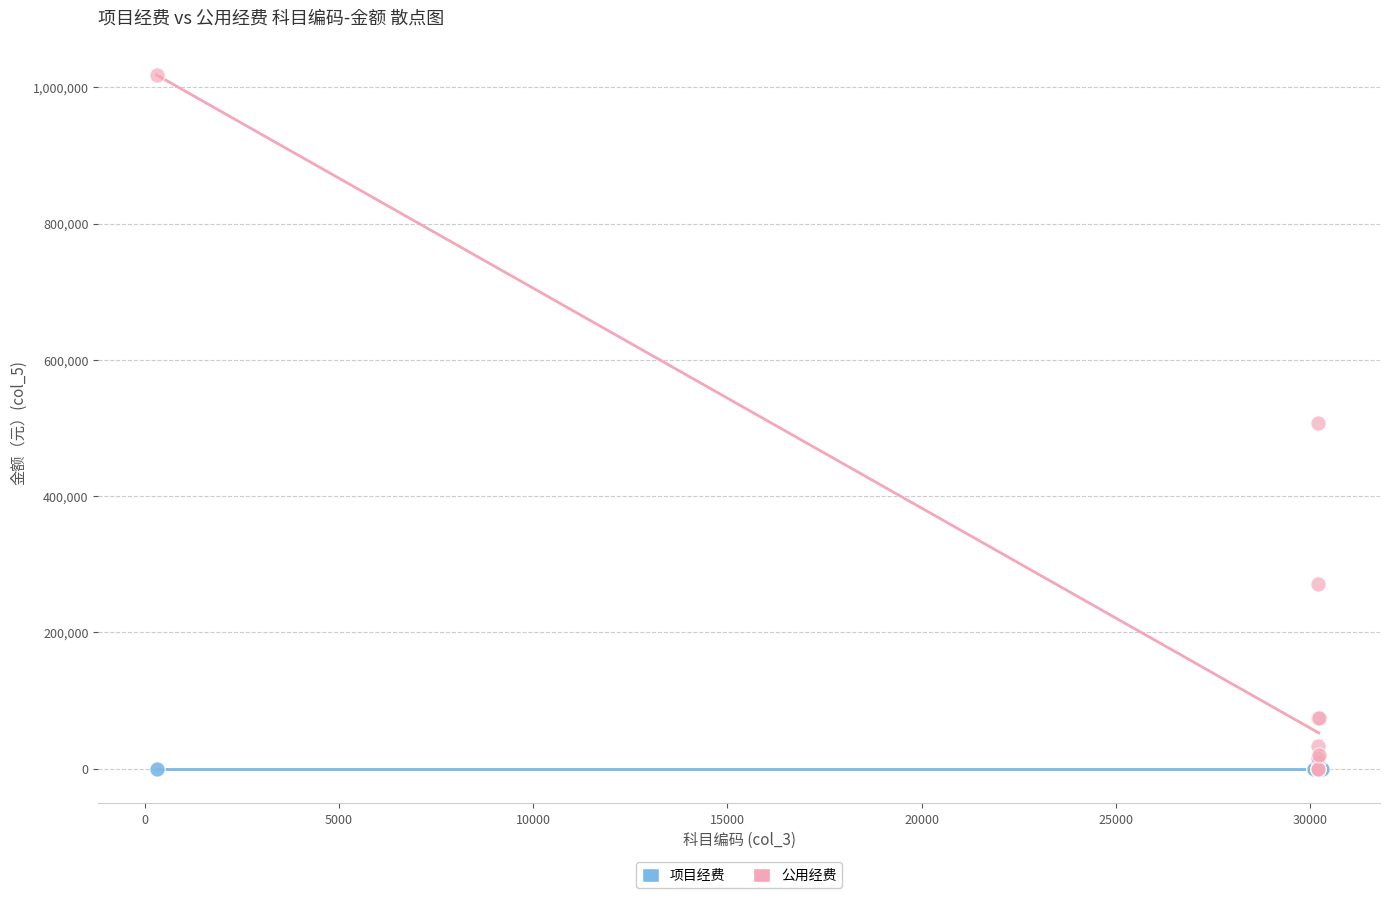

Which series contains the highest Y value?

公用经费